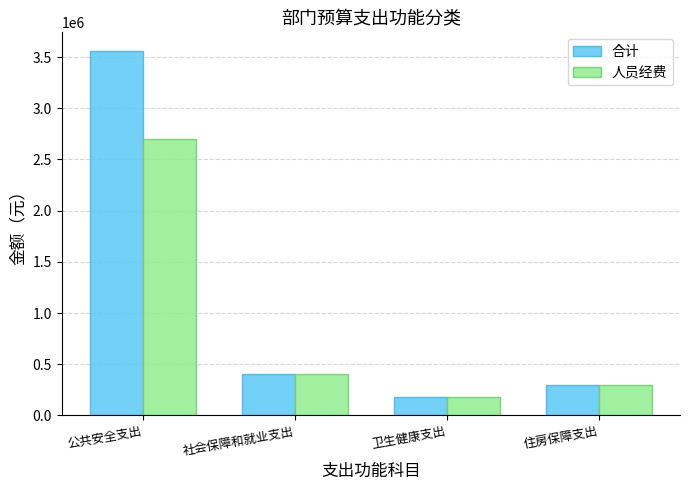

How many data points in 人员经费 are above 401190?

2